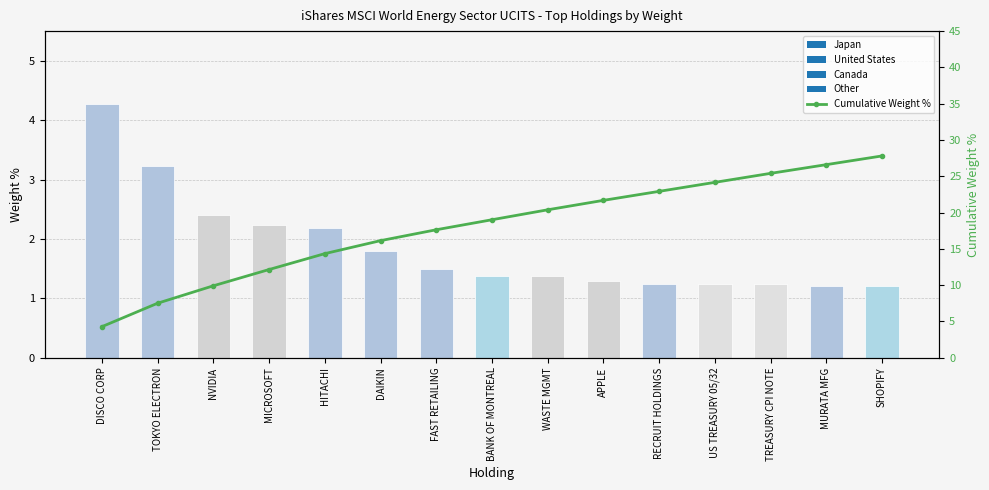

What is the sum of the values at US TREASURY 05/32 and WASTE MGMT?

44.5